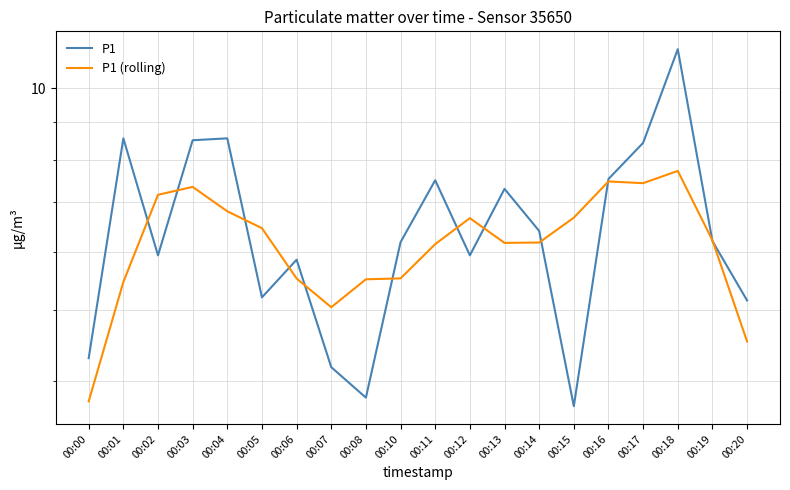

What is the difference between the maximum and minimum values in the P1 (rolling) series?

4.0